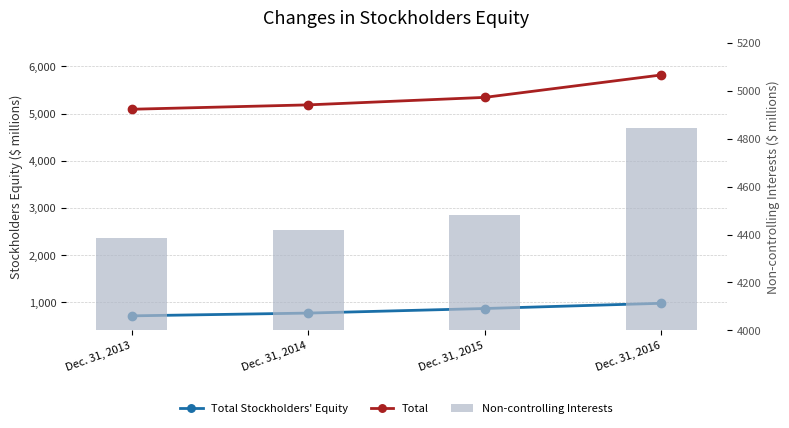

What is the value of the Total Stockholders' Equity bar at the 4th from the left?

974